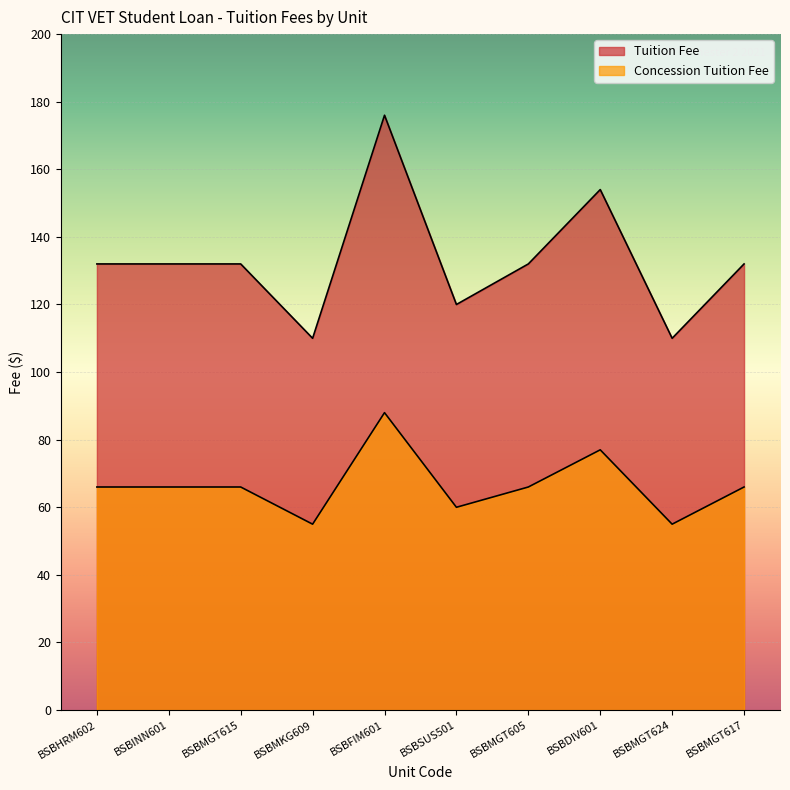

Where is the first local maximum for Tuition Fee?

BSBFIM601